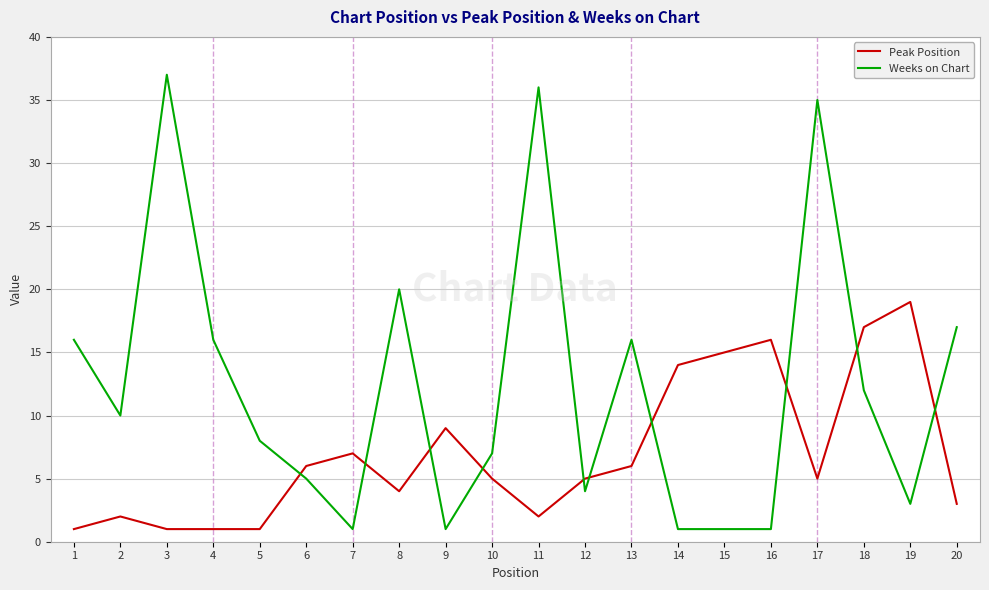

Which series has the largest total across all categories?

Weeks on Chart